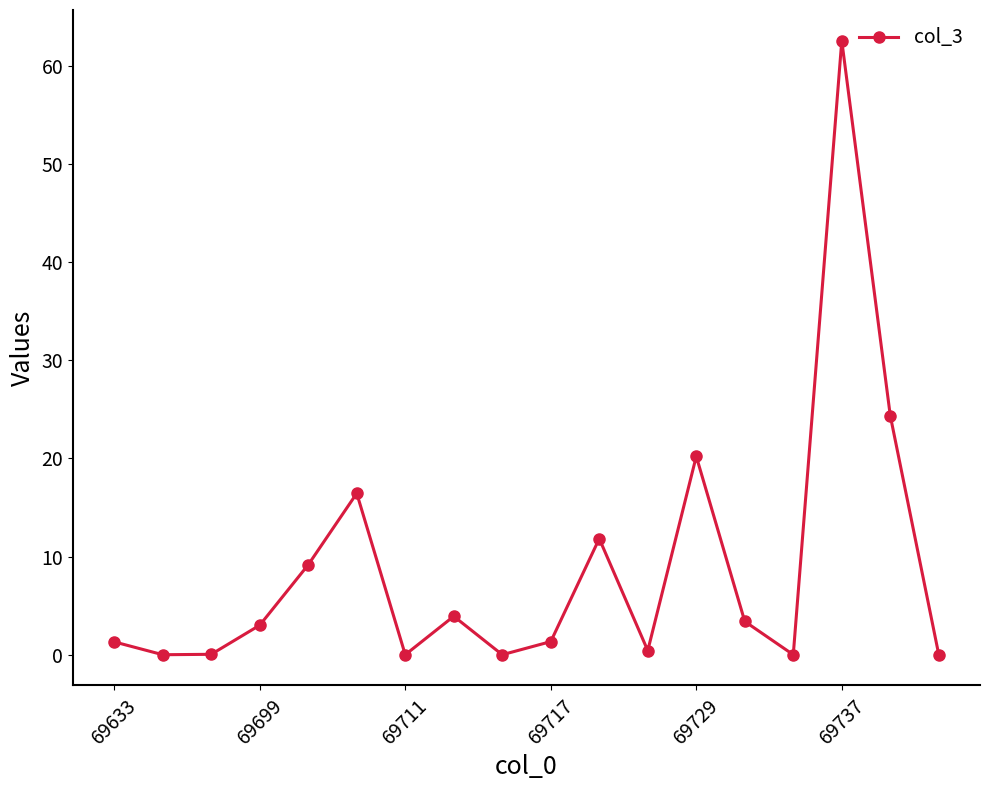

True or false: there are more than 2 points higher than both neighbors.

True